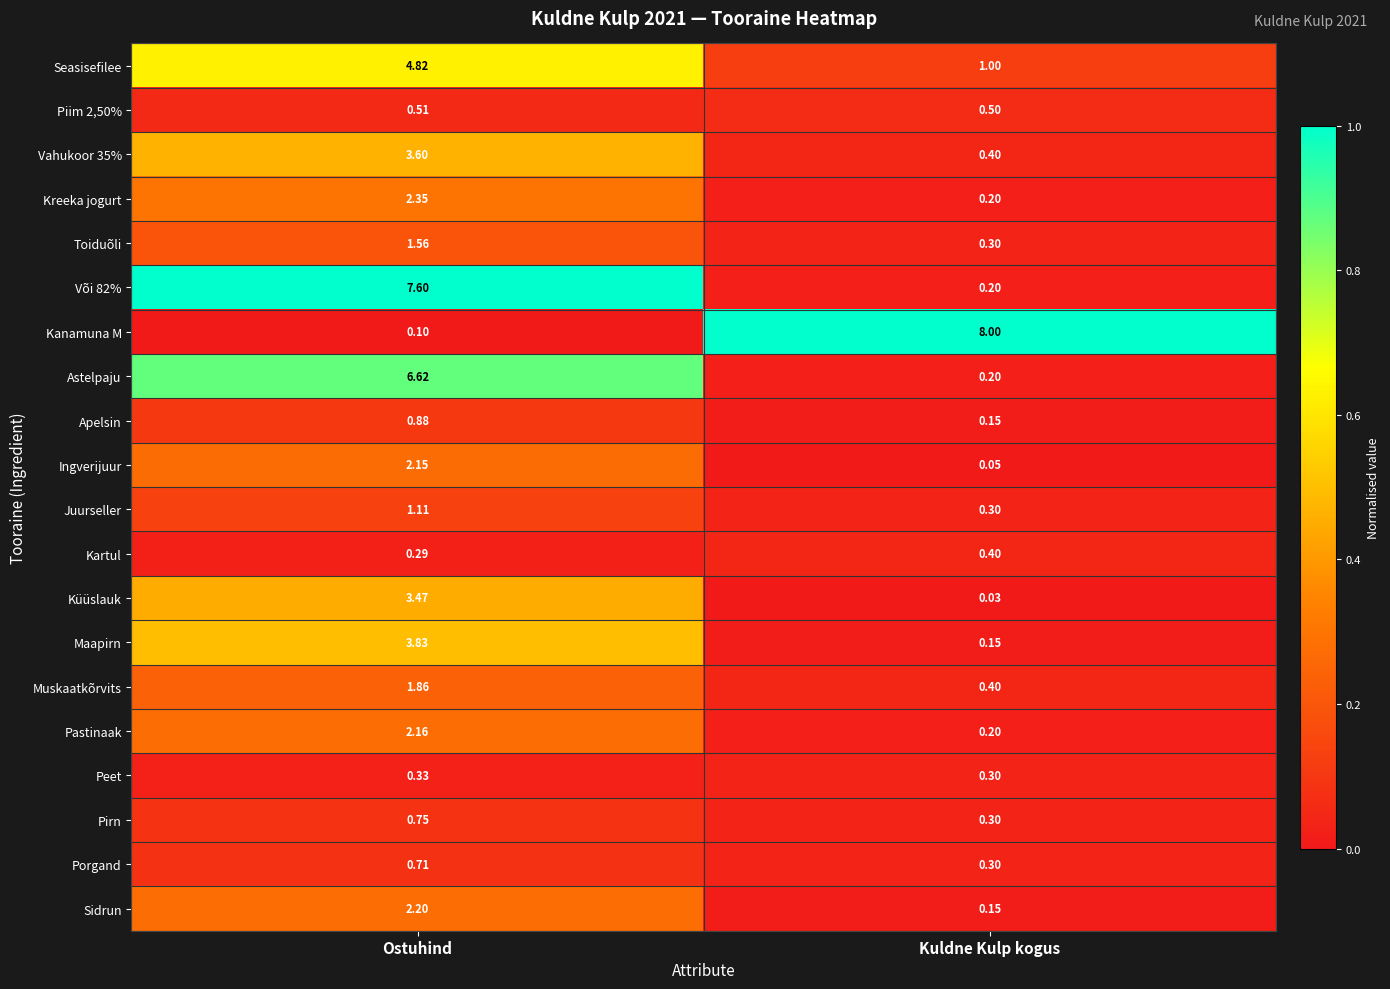

At which label does Astelpaju first exceed 6?

Ostuhind